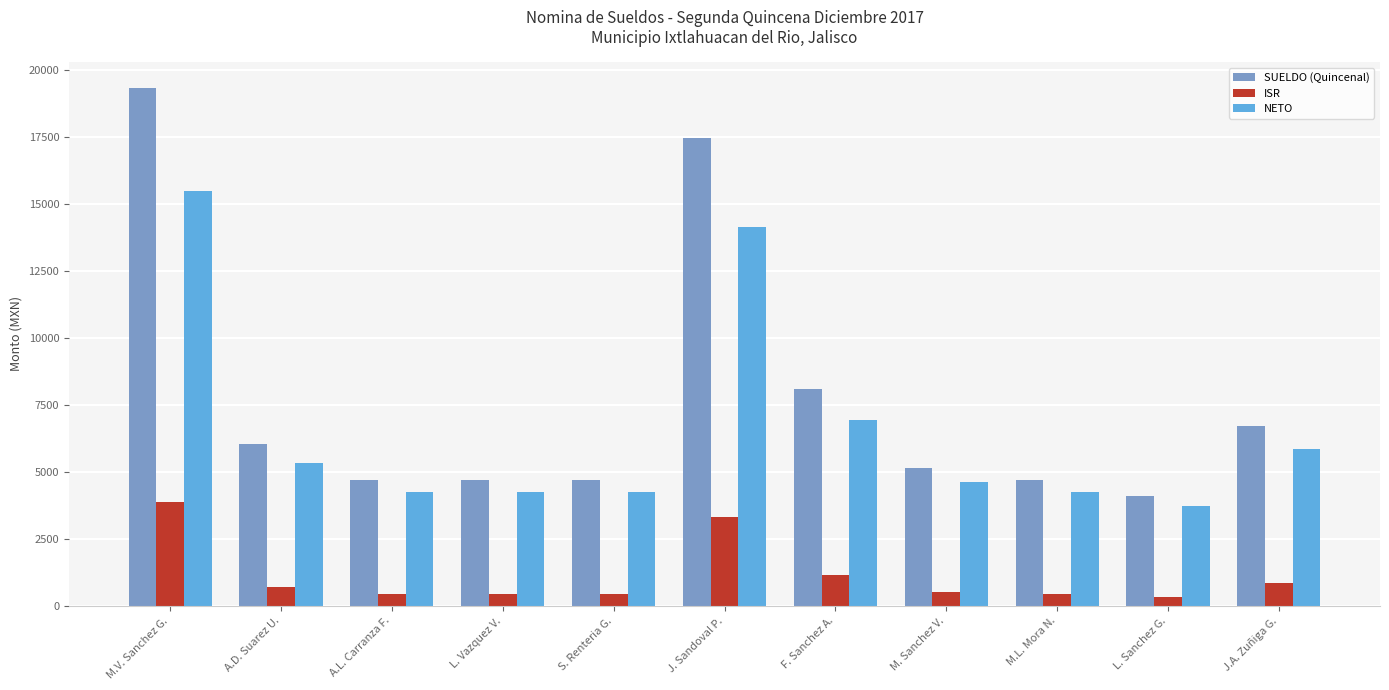

The value of SUELDO (Quincenal) at A.L. Carranza F. is 4714.8. True or false?

True